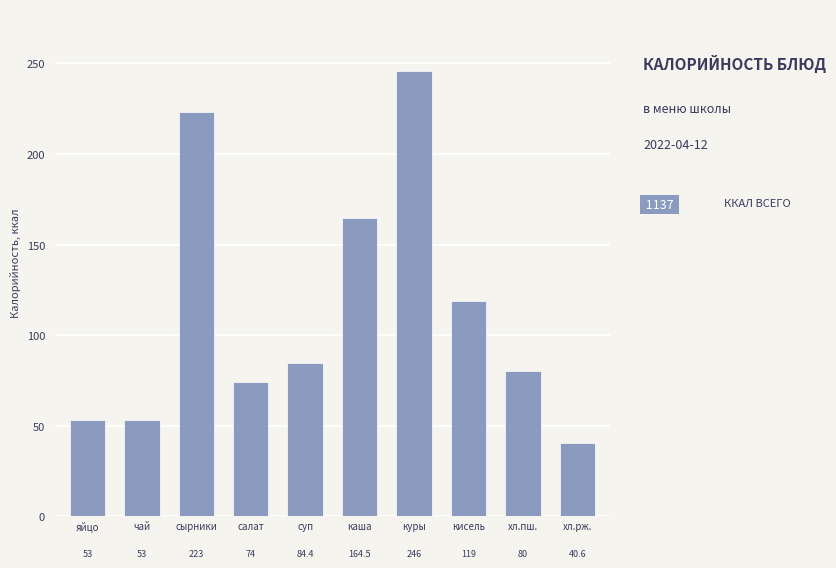

Reading left to right, list all the values displayed in this chart.

53.0	53.0	223.0	74.0	84.4	164.5	246.0	119.0	80.0	40.6